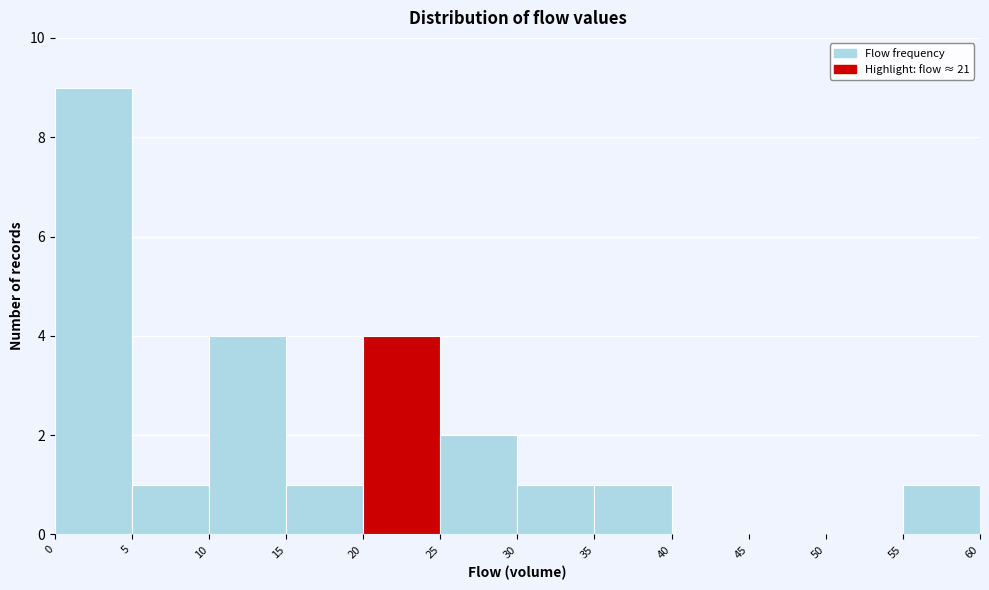

Reading left to right, list every bar in this chart as the range it spans on the x-axis followed by its height. The values are not printed on the chart, so give them approximately, as read against the axis.

0 to 5: 9
5 to 10: 1
10 to 15: 4
15 to 20: 1
20 to 25: 4
25 to 30: 2
30 to 35: 1
35 to 40: 1
40 to 45: 0
45 to 50: 0
50 to 55: 0
55 to 60: 1